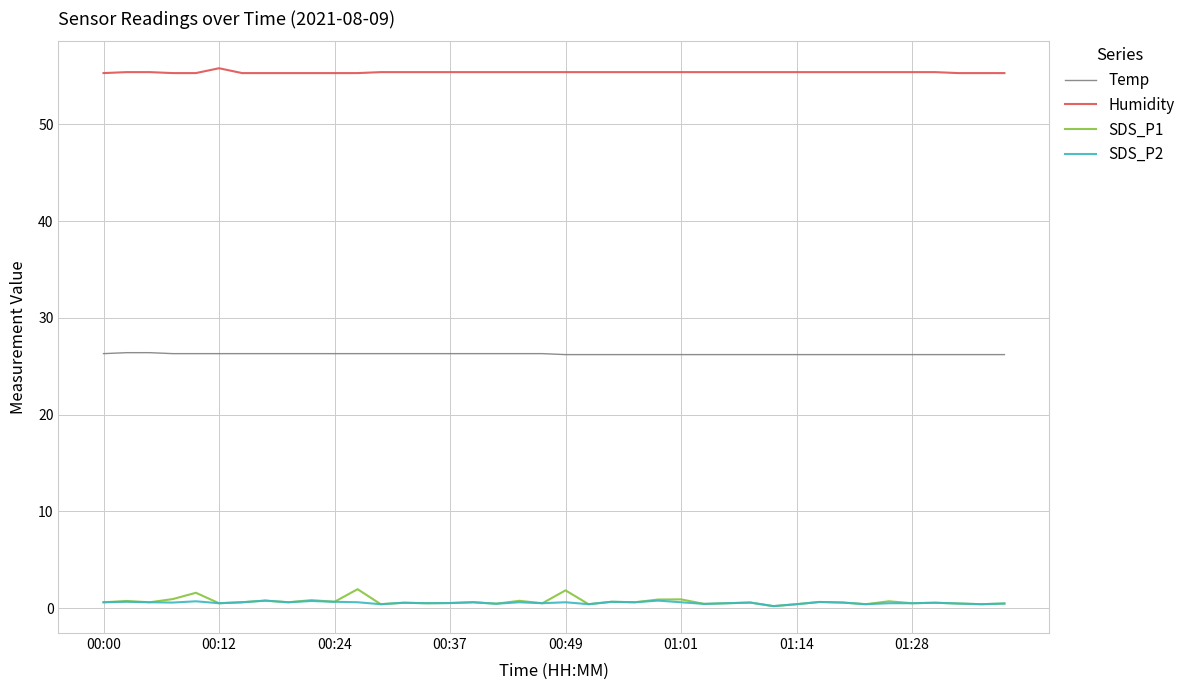

Which series has the largest total across all categories?

Humidity